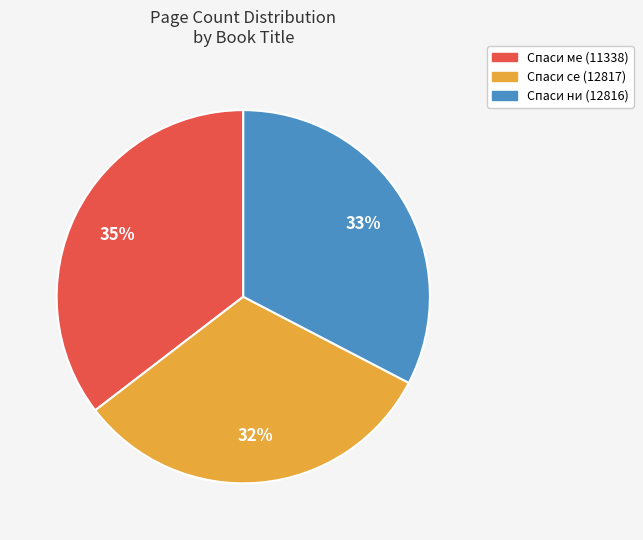

What percentage is the Спаси ни (12816) slice, to the nearest percent?

33%